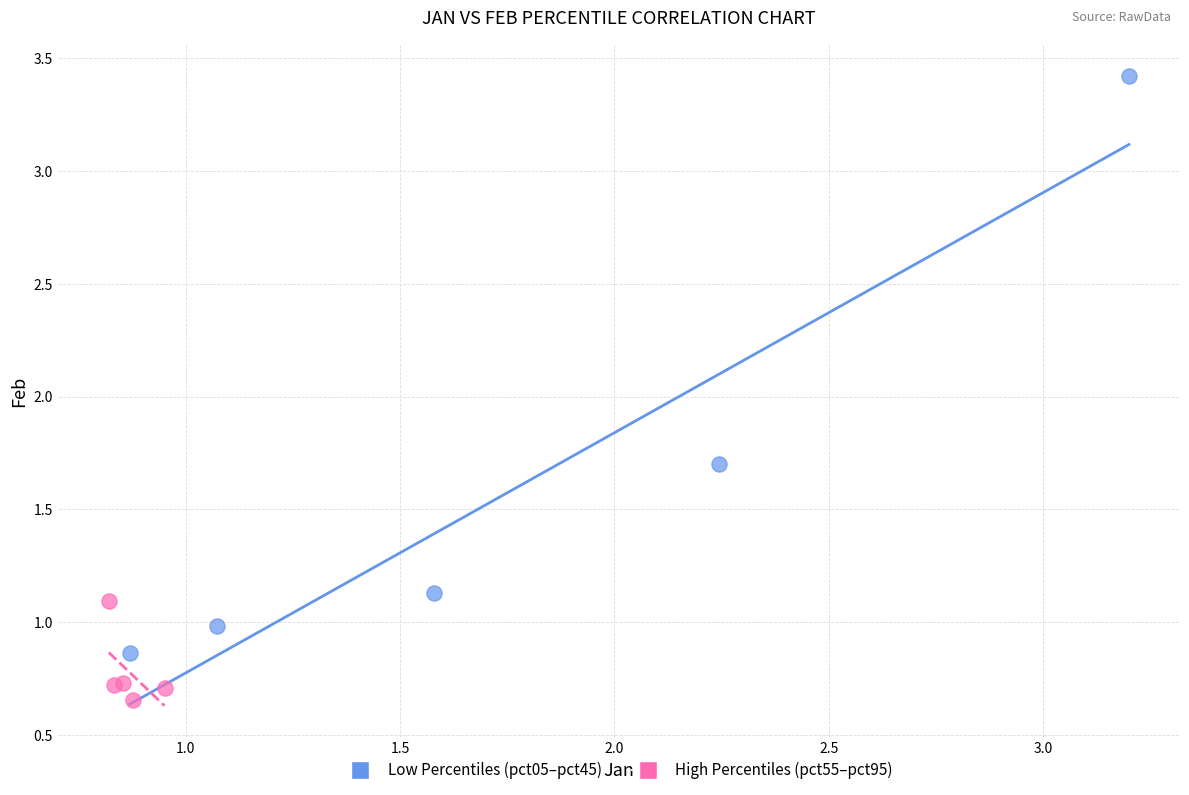

Which series reaches the minimum Y coordinate?

High Percentiles (pct55–pct95)